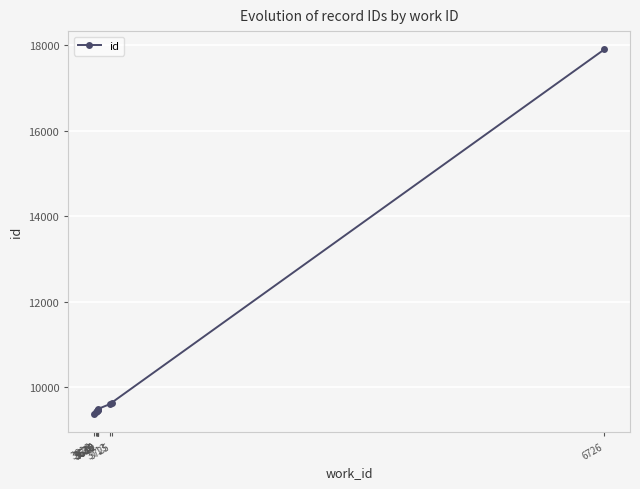

Reading left to right, what are all the values shown in this chart?

3616=9389	3629=9419	3636=9447	3636=9449	3639=9461	3640=9463	3640=9495	3713=9608	3725=9644	6726=17897